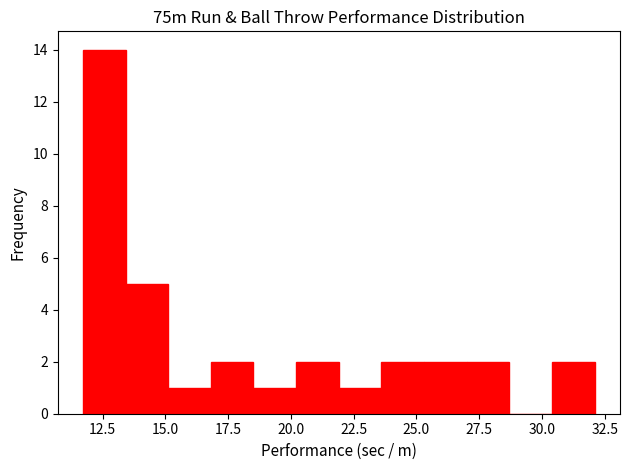

Read against the x-axis, roughly where is the centre of the tallest bar?

12.5